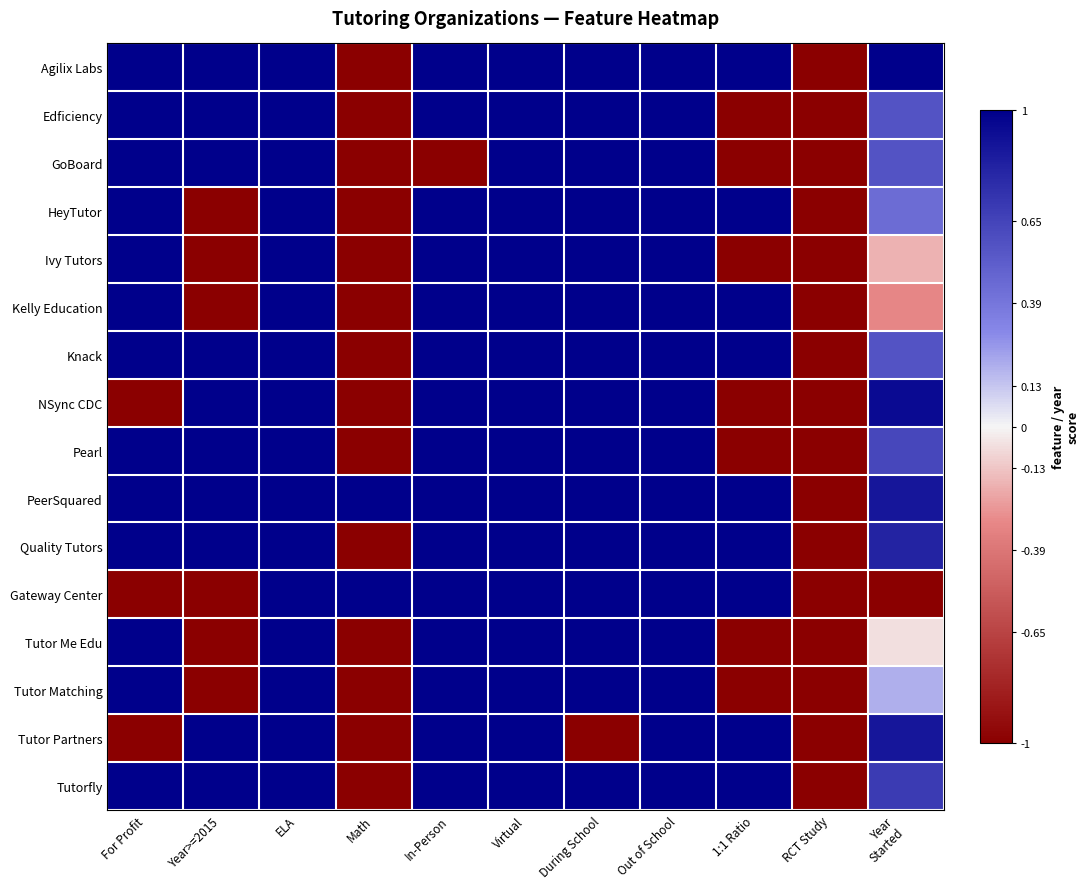

How many series are shown in this chart?

16